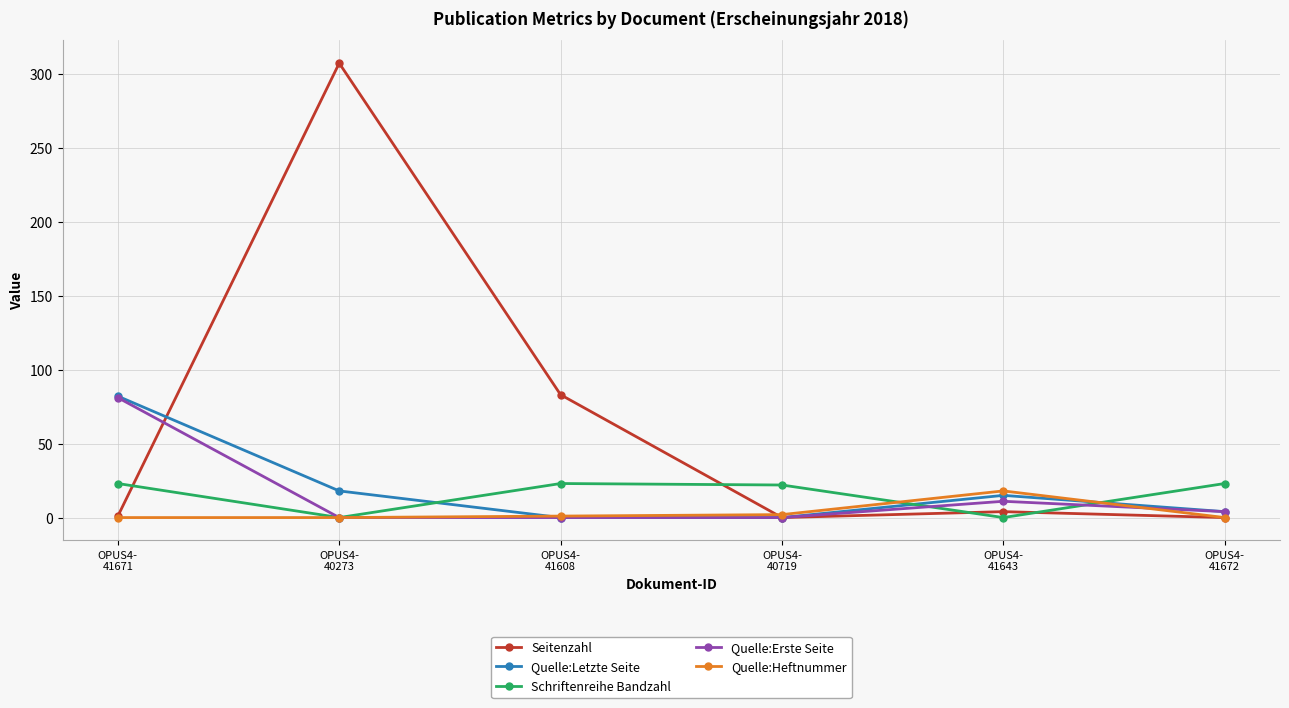

What position from the left is OPUS4-
41672?

6